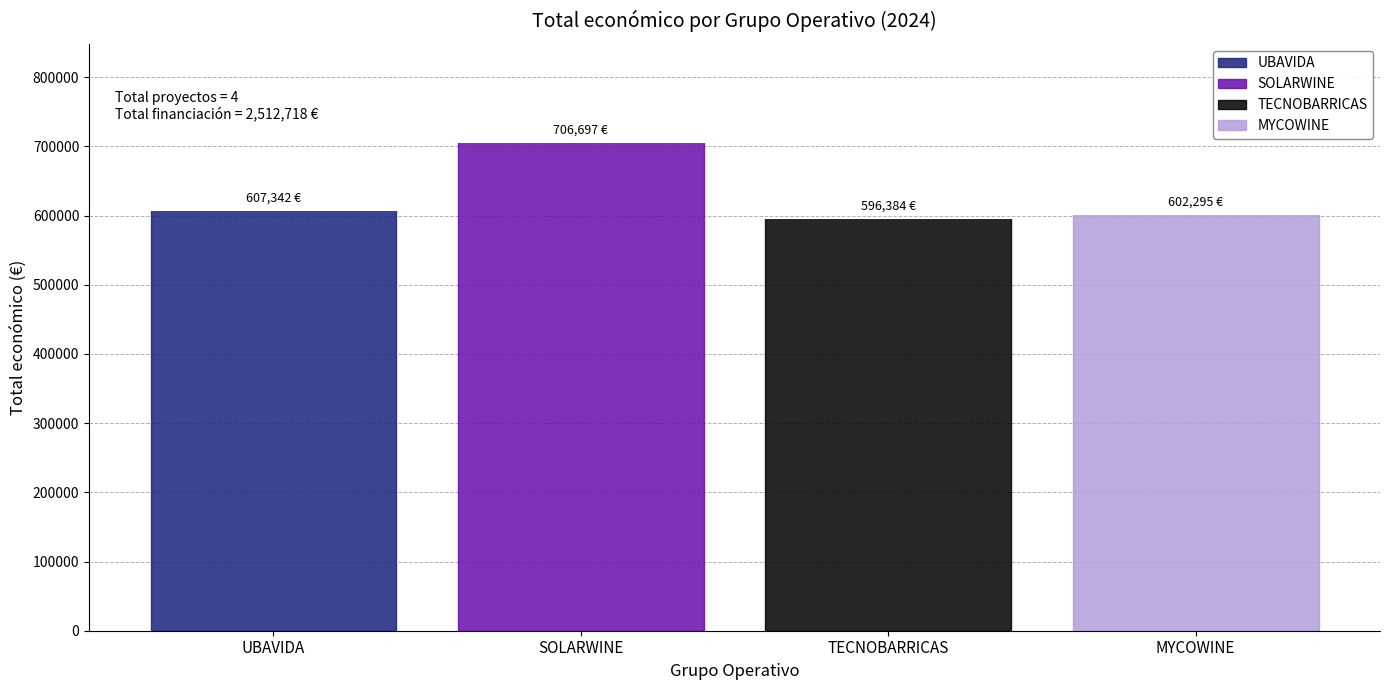

List the labels in order of value, largest first.

SOLARWINE, UBAVIDA, MYCOWINE, TECNOBARRICAS